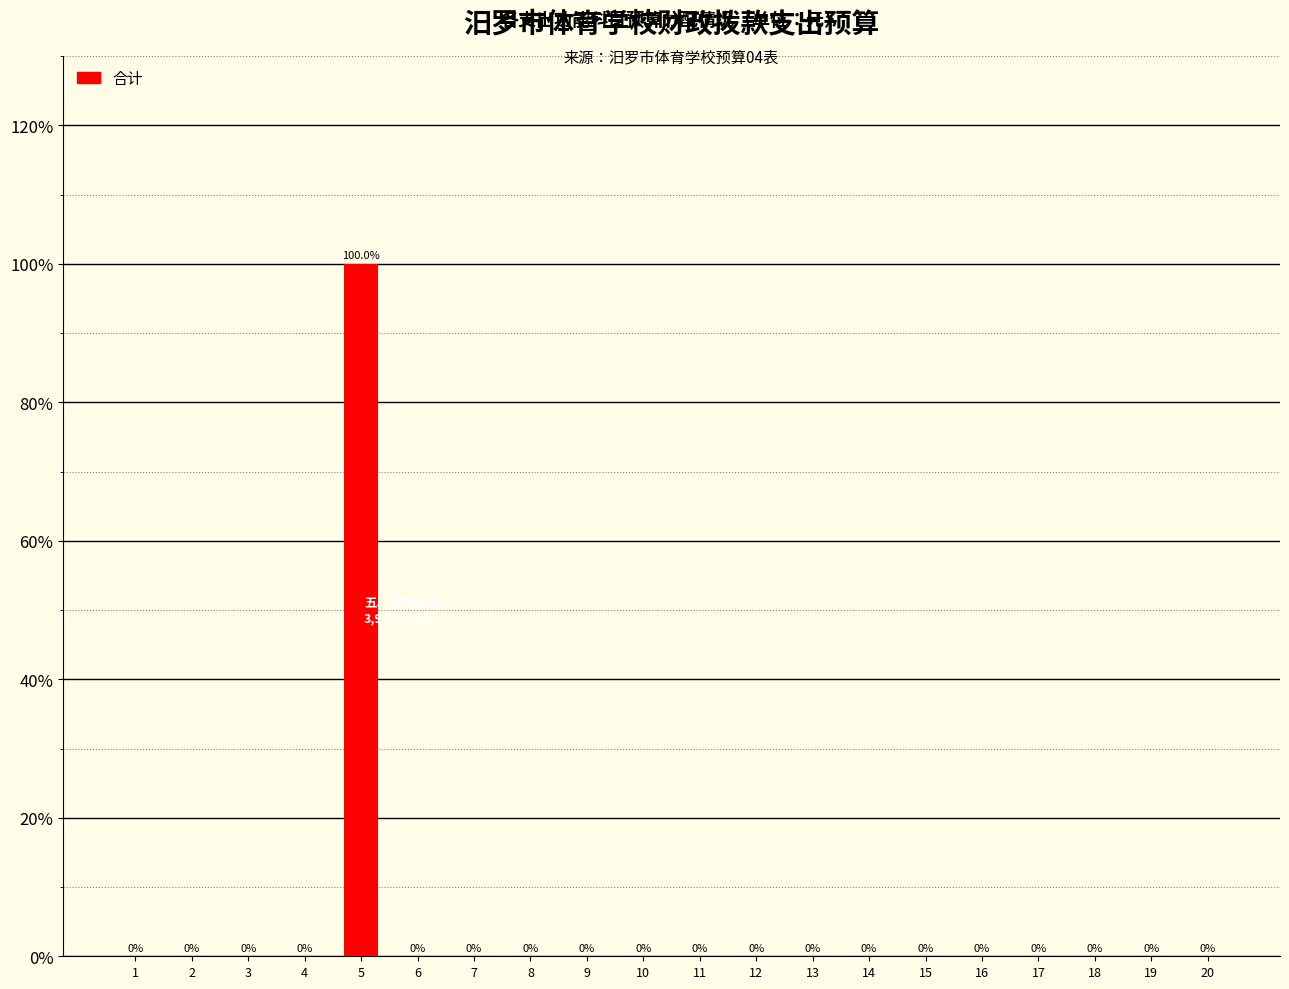

The chart shows a value of 0 at 19. True or false?

True